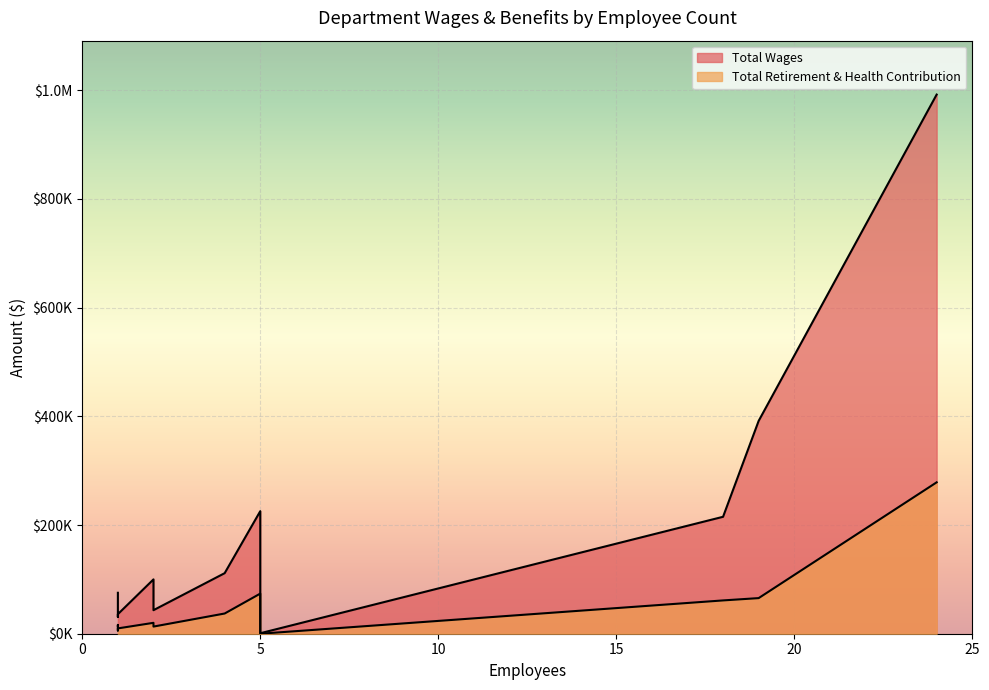

At Waste Water, list the series in order from smallest to largest.

Total Retirement & Health Contribution, Total Wages